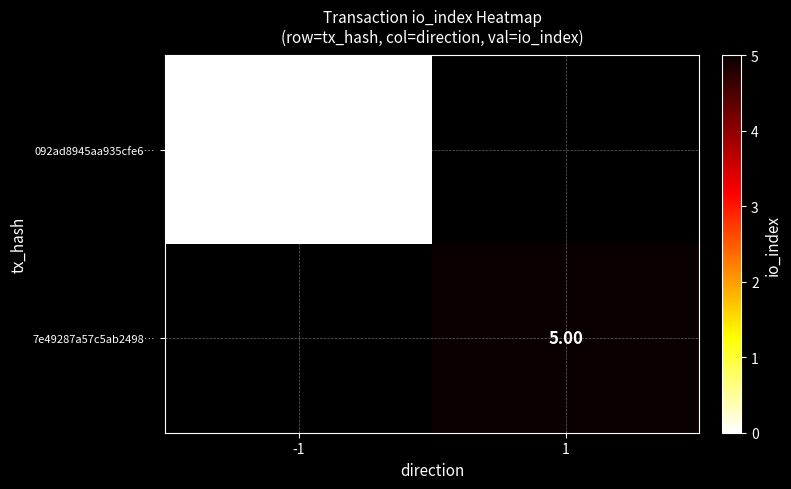

Is the value of 092ad8945aa935cfe6… at -1 greater than the value of 7e49287a57c5ab2498… at 1?

No